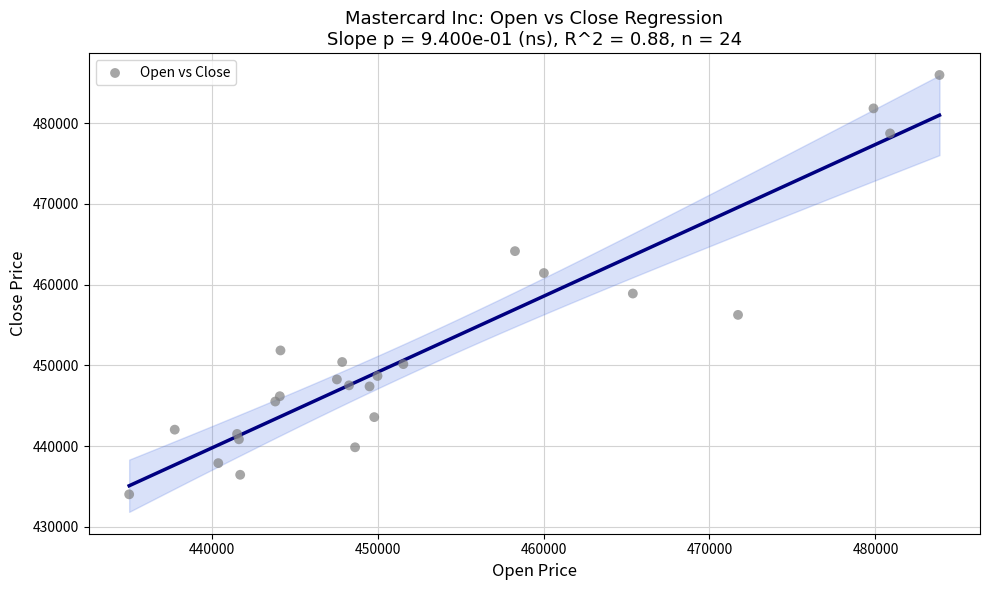

What is the range of X values (max minus min)?

48823